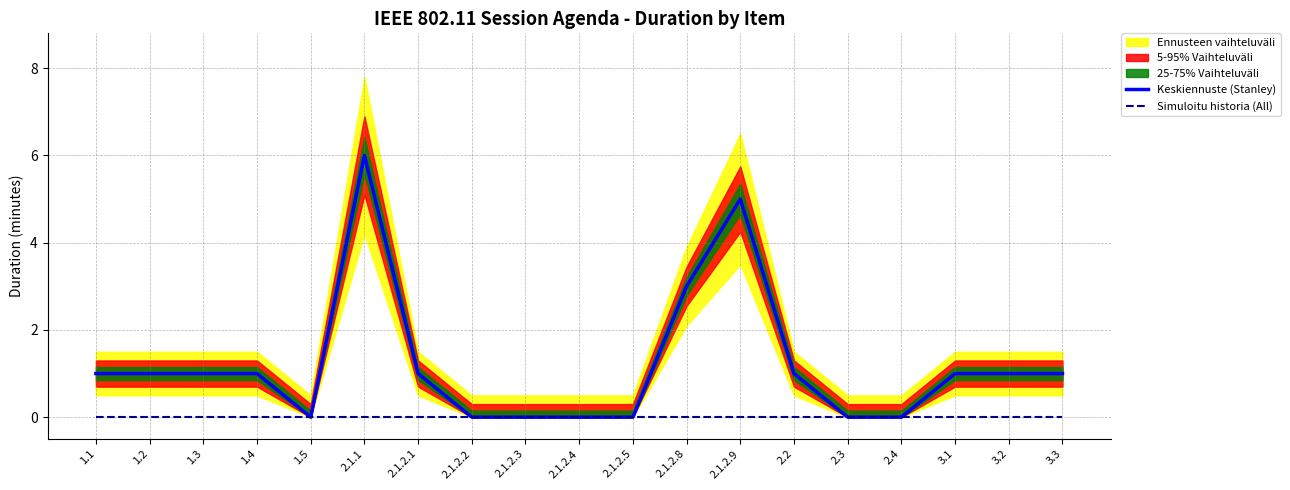

What is the maximum value for Keskiennuste (Stanley)?

6